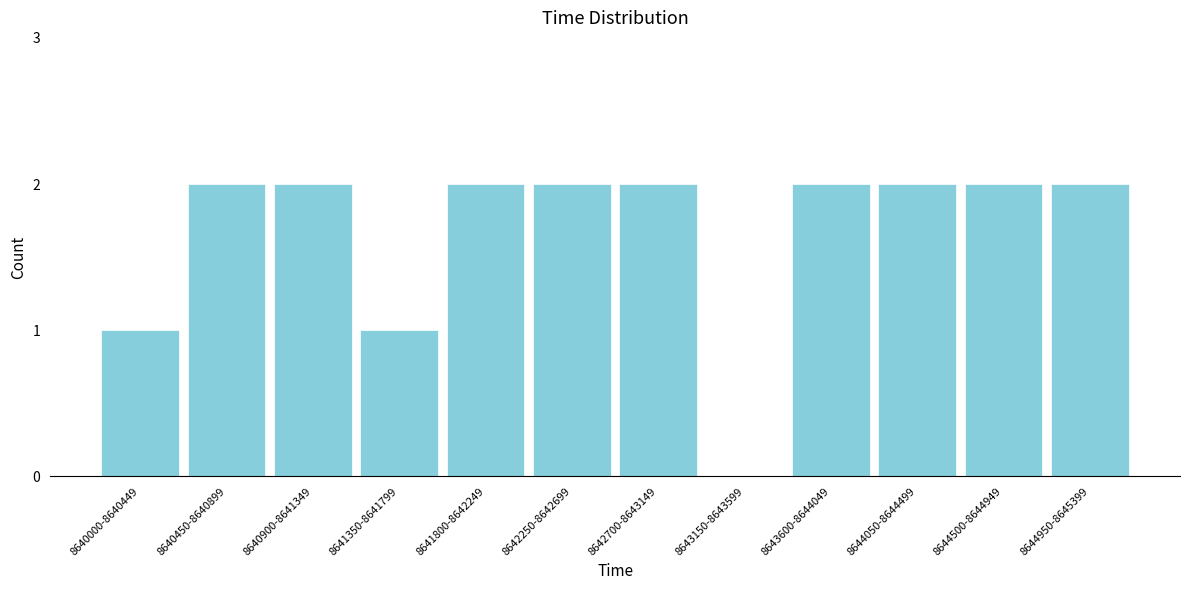

Reading left to right, list all the values displayed in this chart.

8640000-8640449=1	8640450-8640899=2	8640900-8641349=2	8641350-8641799=1	8641800-8642249=2	8642250-8642699=2	8642700-8643149=2	8643150-8643599=0	8643600-8644049=2	8644050-8644499=2	8644500-8644949=2	8644950-8645399=2